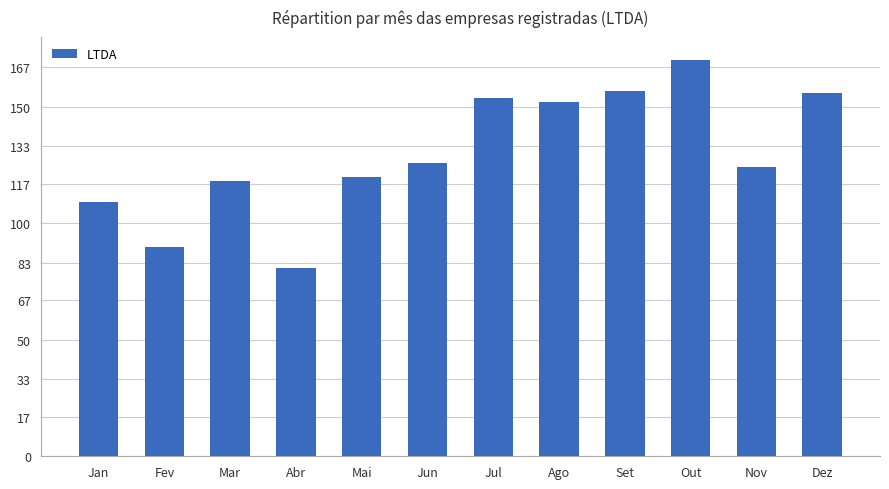

Count the number of categories in the chart.

12